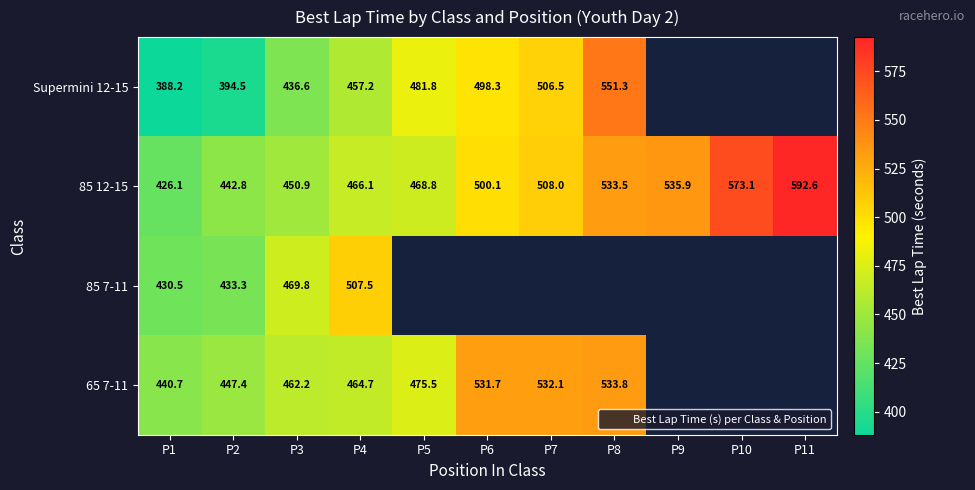

Is the value of Supermini 12-15 at P1 greater than the value of 65 7-11 at P8?

No